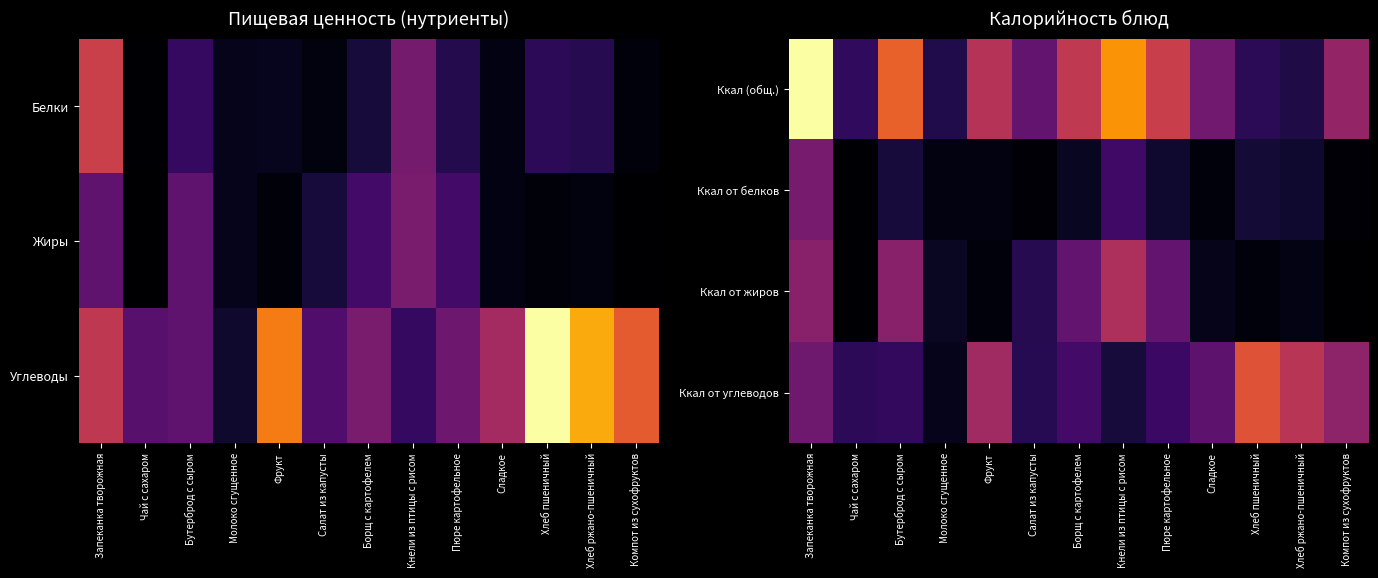

Reading right to left, extract all data points from this chart.

Ккал (общ.): Компот из сухофруктов=77.5	Хлеб ржано-пшеничный=23.9	Хлеб пшеничный=29.5	Сладкое=61.0	Пюре картофельное=104.3	Кнели из птицы с рисом=147.8	Борщ с картофелем=100.0	Салат из капусты=55.0	Фрукт=94.6	Молоко сгущенное=25.0	Бутерброд с сыром=125.2	Чай с сахаром=31.4	Запеканка творожная=194.0
Ккал от белков: Компот из сухофруктов=2.4	Хлеб ржано-пшеничный=16.4	Хлеб пшеничный=18.4	Сладкое=4.0	Пюре картофельное=16.0	Кнели из птицы с рисом=38.4	Борщ с картофелем=12.0	Салат из капусты=2.8	Фрукт=6.0	Молоко сгущенное=5.6	Бутерброд с сыром=20.0	Чай с сахаром=0.8	Запеканка творожная=64.0
Ккал от жиров: Компот из сухофруктов=0.0	Хлеб ржано-пшеничный=7.2	Хлеб пшеничный=4.5	Сладкое=9.0	Пюре картофельное=54.0	Кнели из птицы с рисом=90.0	Борщ с картофелем=54.0	Салат из капусты=27.0	Фрукт=4.5	Молоко сгущенное=12.6	Бутерброд с сыром=72.0	Чай с сахаром=0.9	Запеканка творожная=72.0
Ккал от углеводов: Компот из сухофруктов=74.4	Хлеб ржано-пшеничный=95.6	Хлеб пшеничный=118.0	Сладкое=52.0	Пюре картофельное=36.0	Кнели из птицы с рисом=20.0	Борщ с картофелем=40.0	Салат из капусты=28.0	Фрукт=84.0	Молоко сгущенное=9.6	Бутерброд с сыром=32.0	Чай с сахаром=30.0	Запеканка творожная=60.0